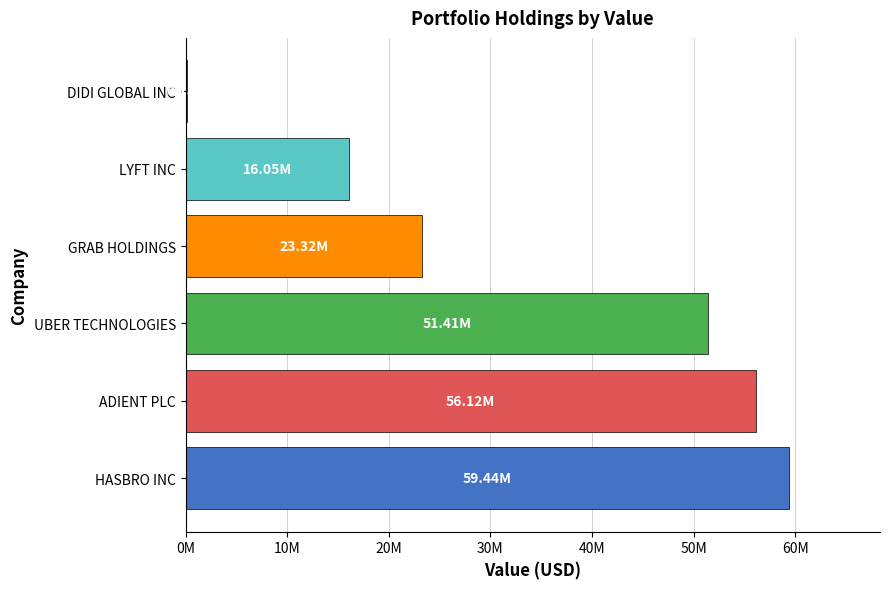

Does the chart contain stacked bars?

No